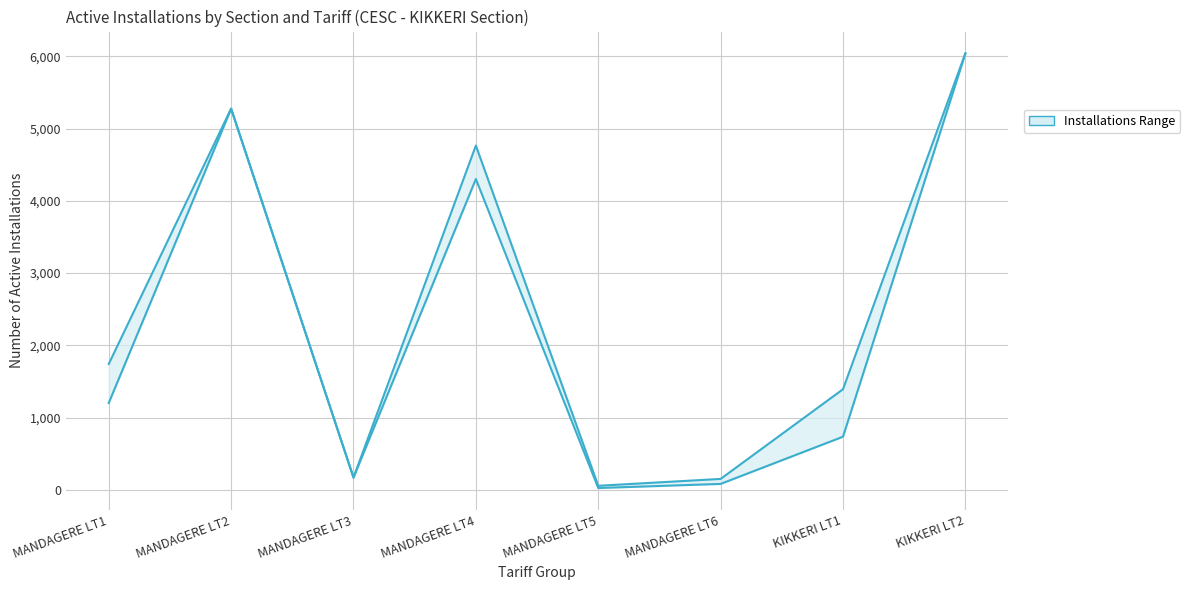

At which category does Lower Bound reach its first local peak?

MANDAGERE LT2